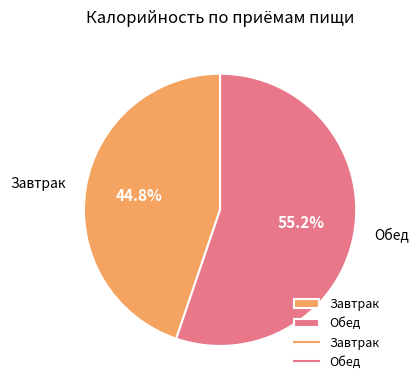

Between Завтрак and Обед, which is larger?

Обед